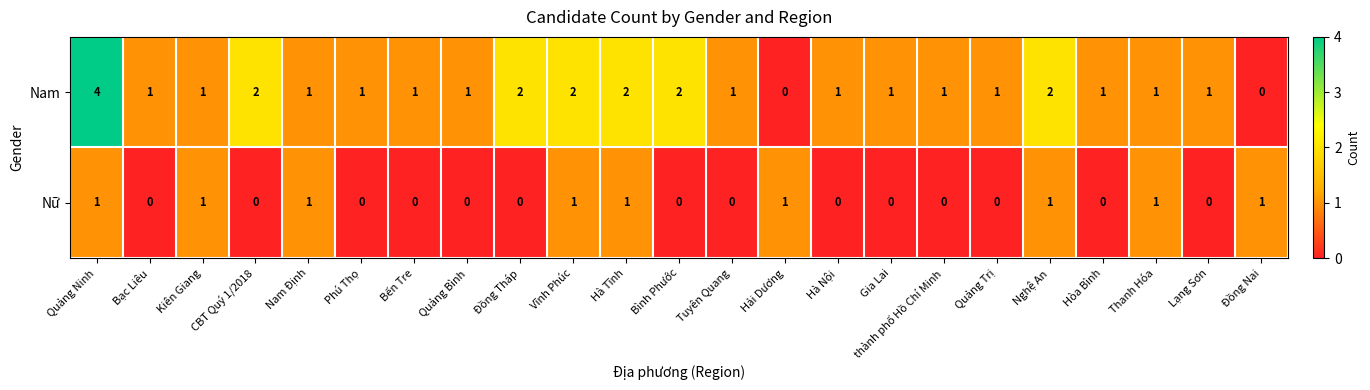

List the series in order of their peak value, highest first.

Nam, Nữ